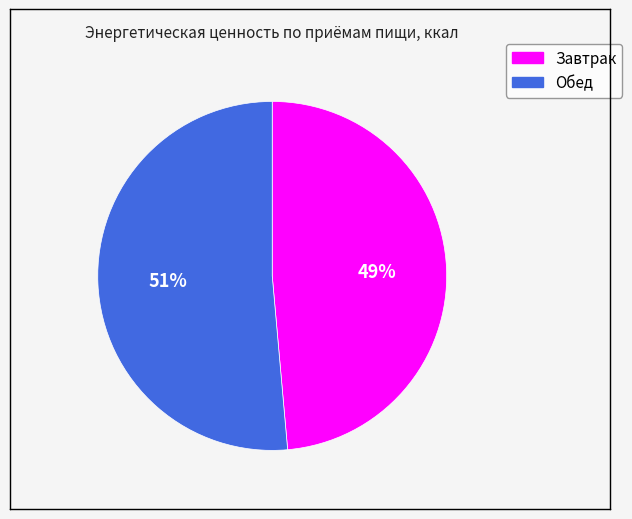

What is the smallest slice in the pie chart?

Завтрак